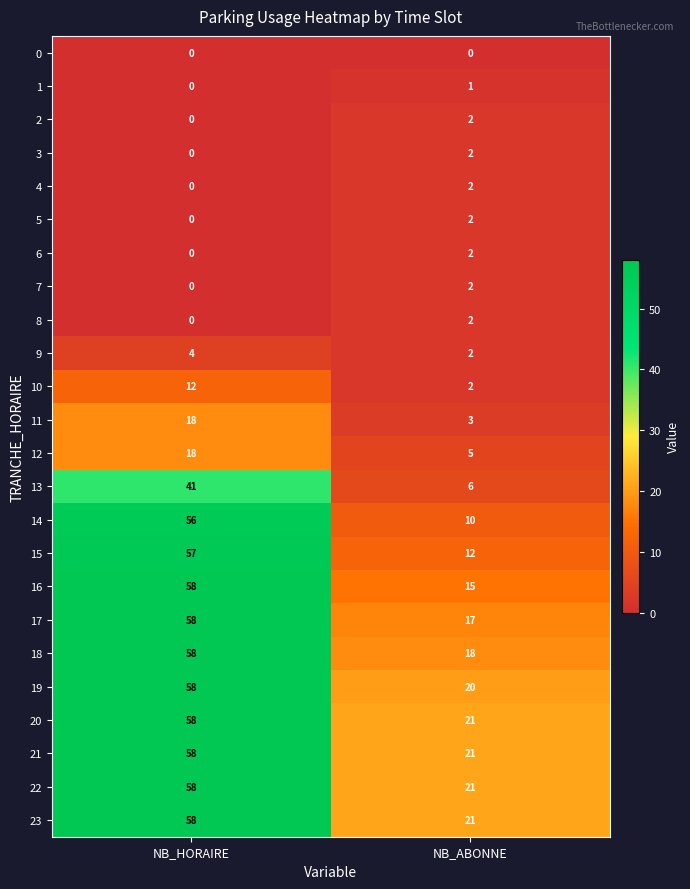

What is the difference between the maximum and minimum values in the 20 series?

37